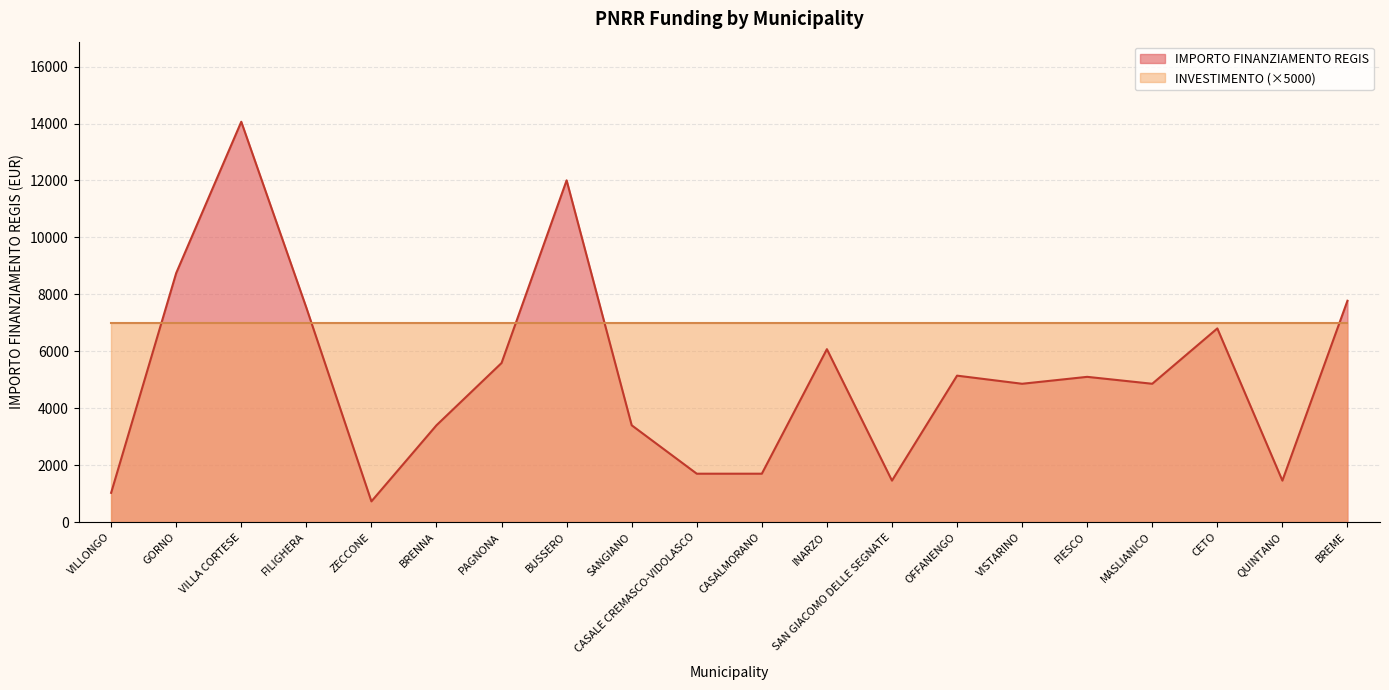

Reading left to right, transcribe all the data shown in this chart.

VILLONGO=1029	GORNO=8748	VILLA CORTESE=14063	FILIGHERA=7533	ZECCONE=729	BRENNA=3402	PAGNONA=5589	BUSSERO=12005	SANGIANO=3402	CASALE CREMASCO-VIDOLASCO=1701	CASALMORANO=1701	INARZO=6075	SAN GIACOMO DELLE SEGNATE=1458	OFFANENGO=5145	VISTARINO=4860	FIESCO=5103	MASLIANICO=4860	CETO=6804	QUINTANO=1458	BREME=7776